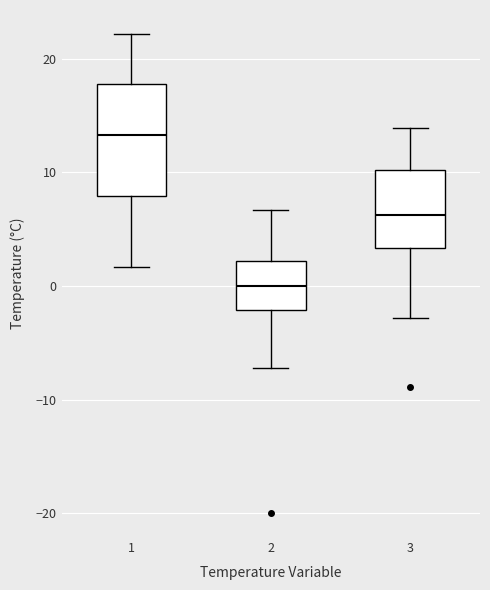

Comparing the boxes themselves (not the whiskers), which one is the tallest?

1